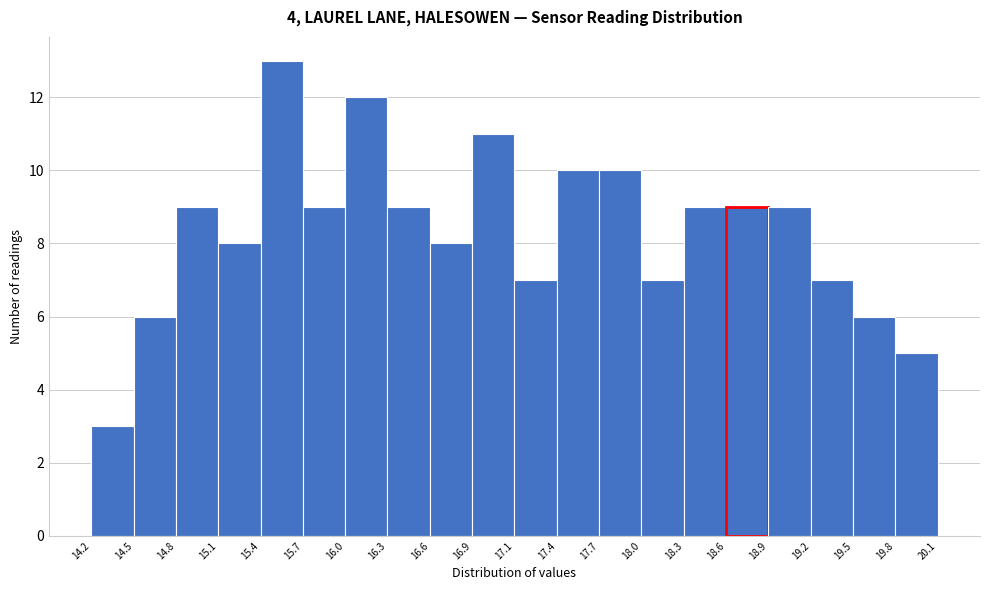

Which range on the x-axis has the tallest bar?

15.4 to 15.7